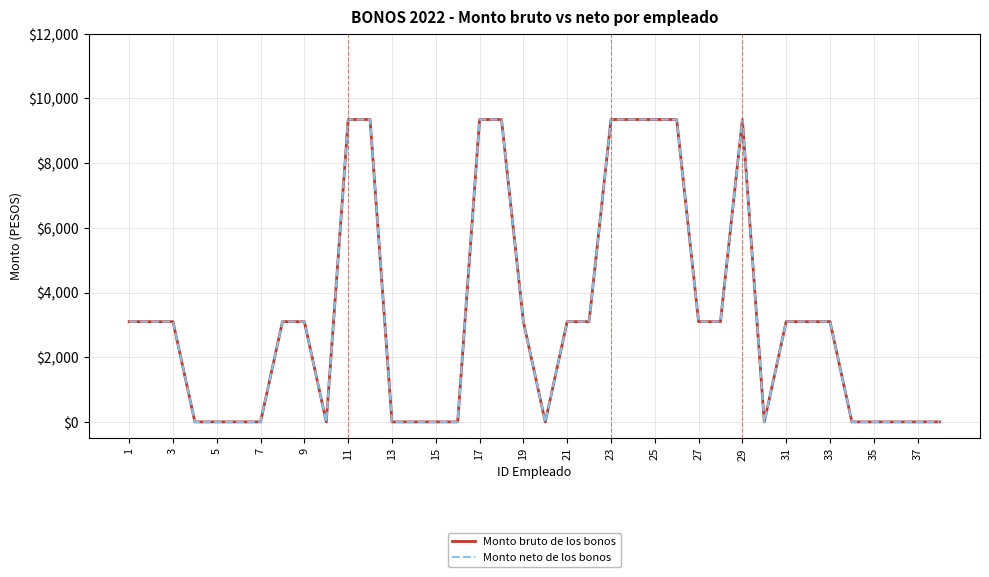

Which series has the largest total across all categories?

Monto bruto de los bonos